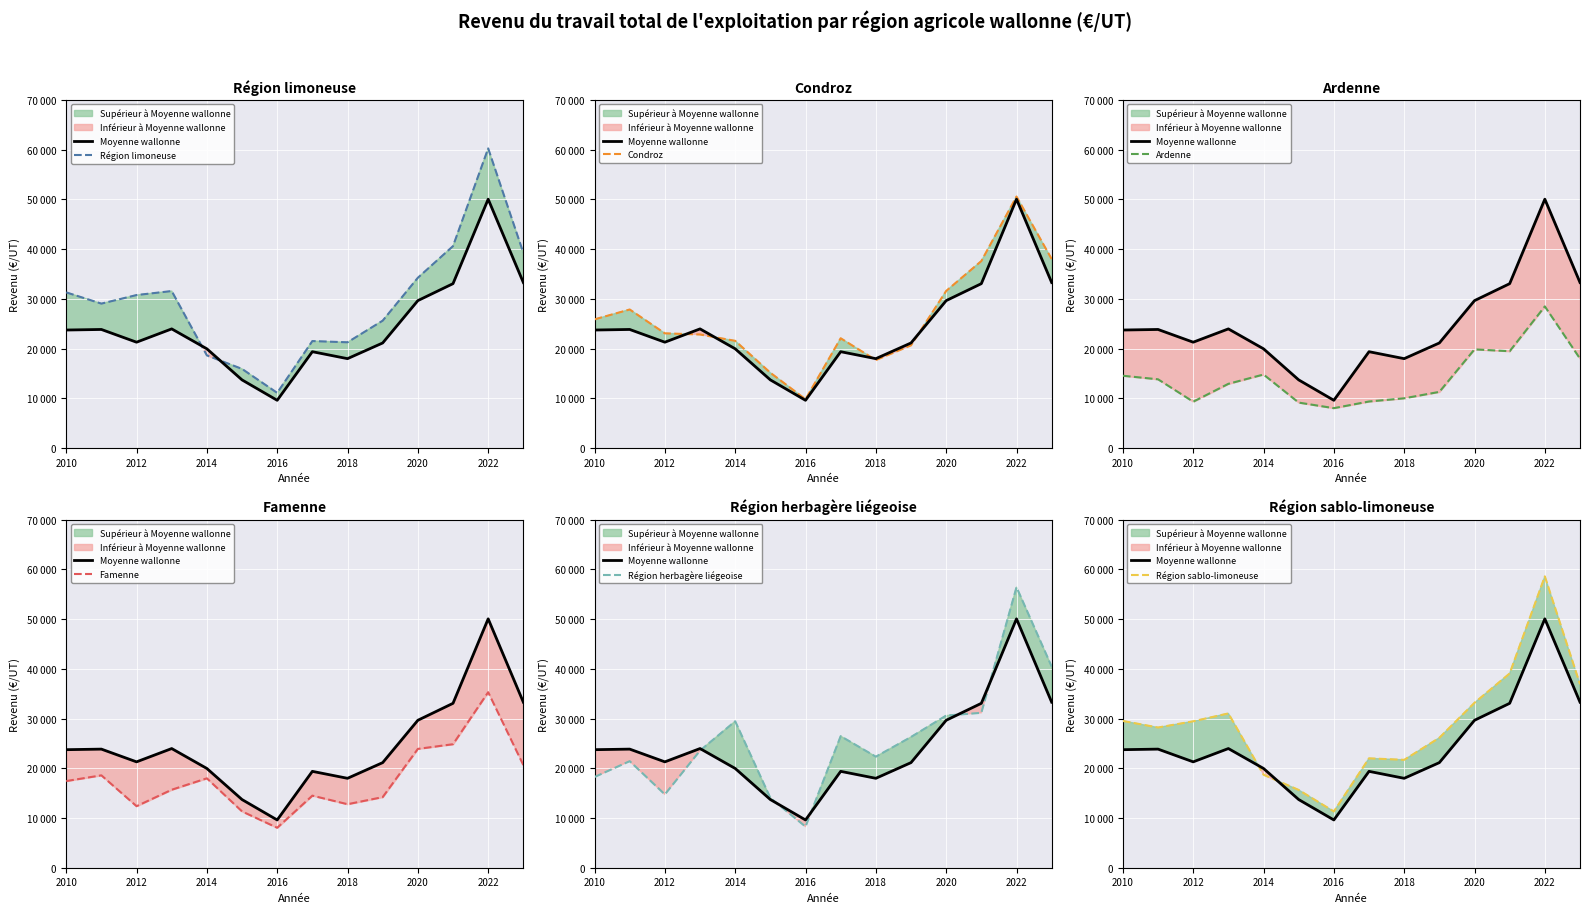

Rank the categories by Ardenne value from lowest to highest.

2016, 2015, 2012, 2017, 2018, 2019, 2013, 2011, 2010, 2014, 2023, 2021, 2020, 2022